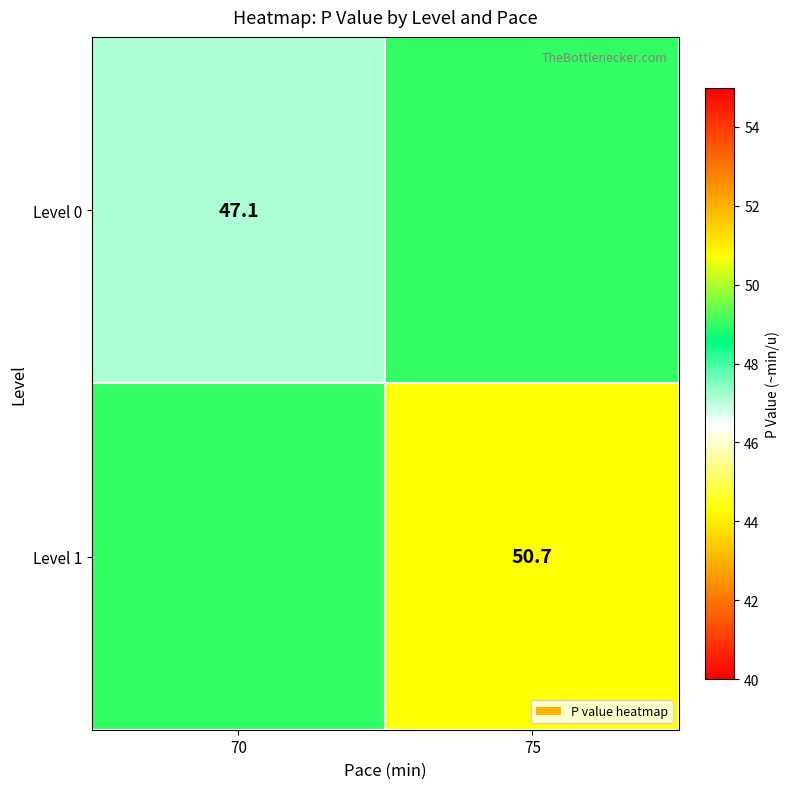

Between 75 and 70, which is larger?

75